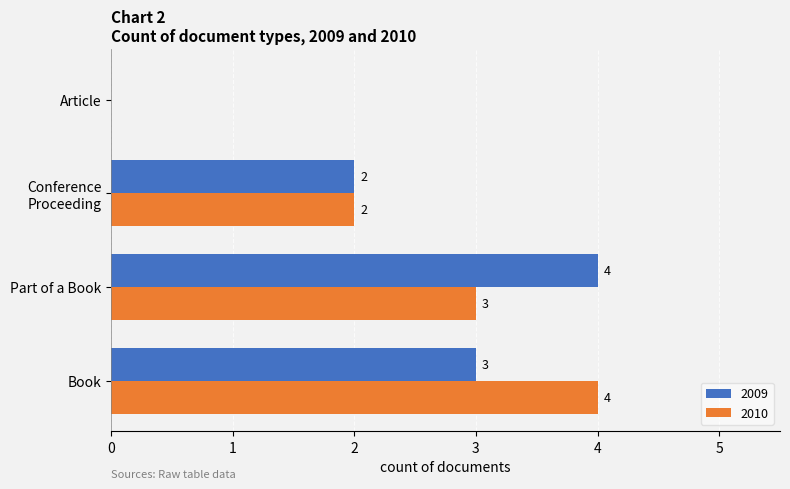

What is the maximum value for 2009?

4